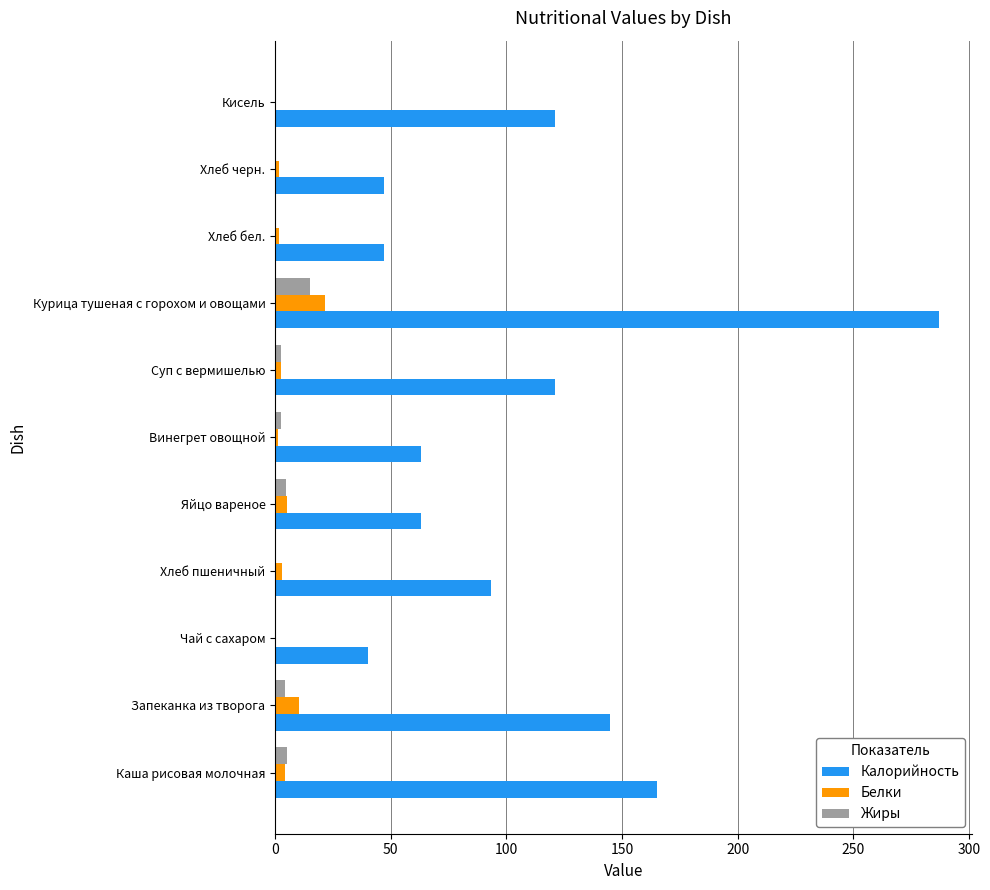

Which series has the largest total across all categories?

Калорийность